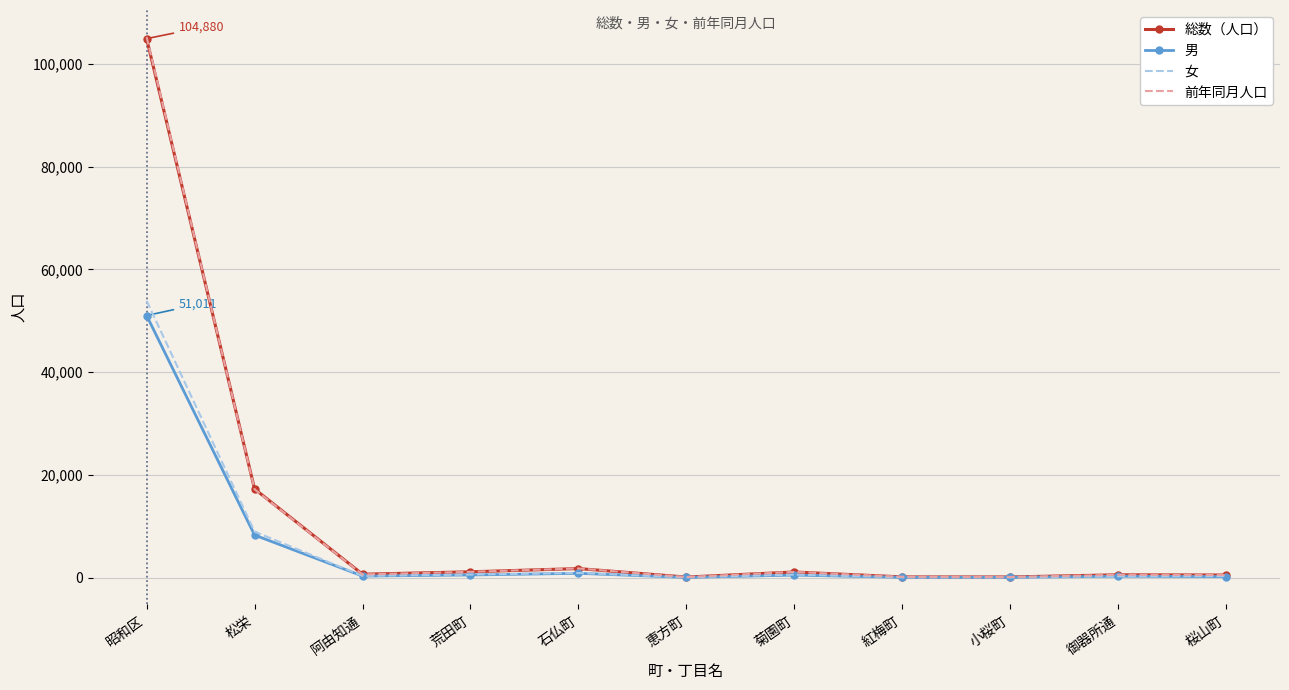

Which series has the widest spread of values?

前年同月人口